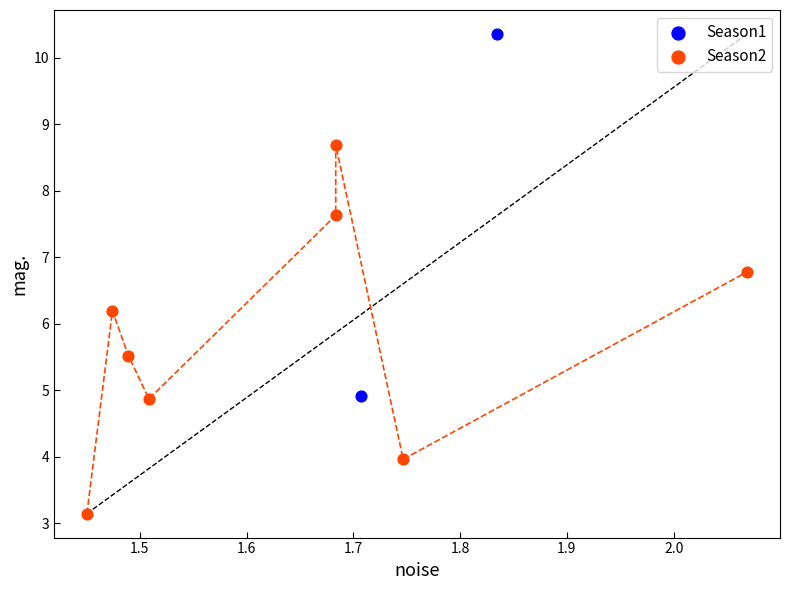

What are all the series names shown in the legend?

Season1, Season2